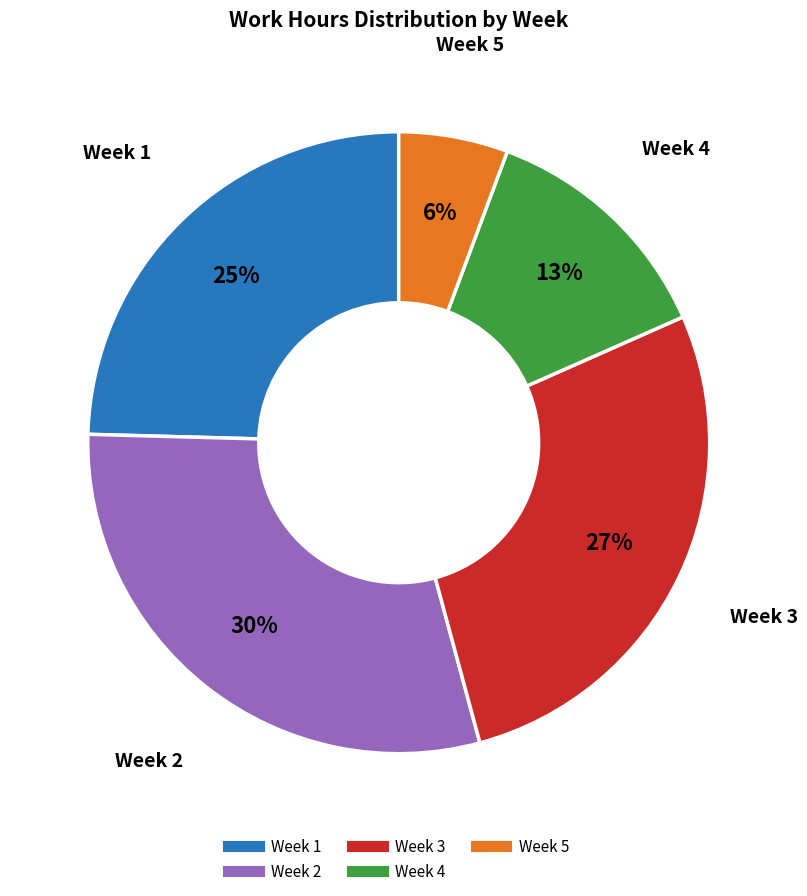

Is there a majority slice in this chart?

No